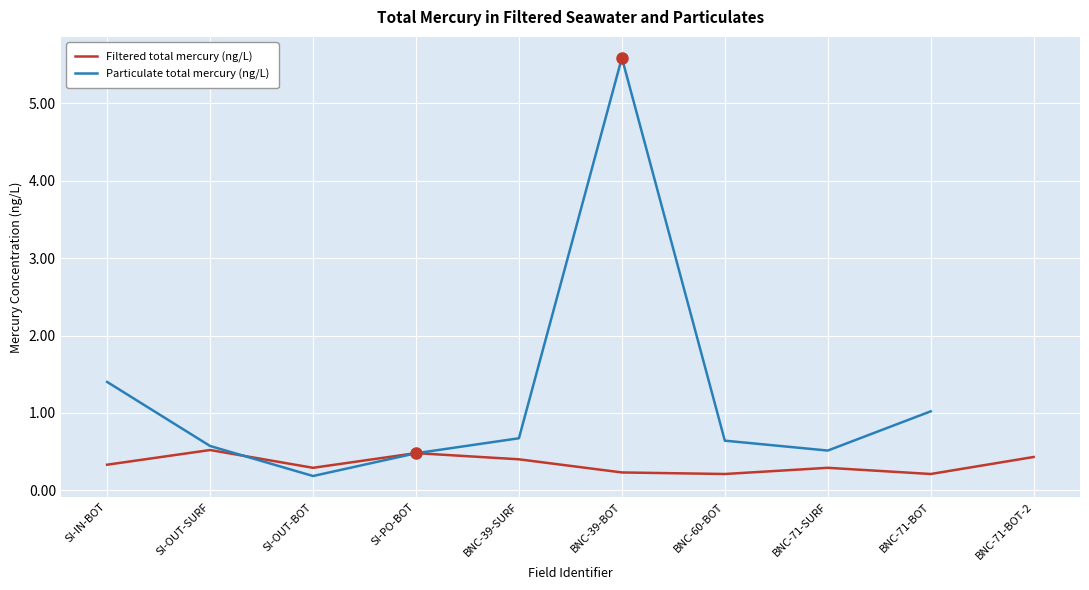

List the series in order of their peak value, highest first.

Particulate total mercury (ng/L), Filtered total mercury (ng/L)